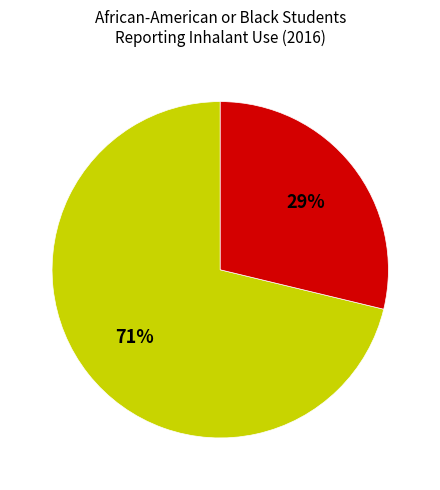

To the nearest percent, what is the difference between the largest and smallest slice percentages?

42%